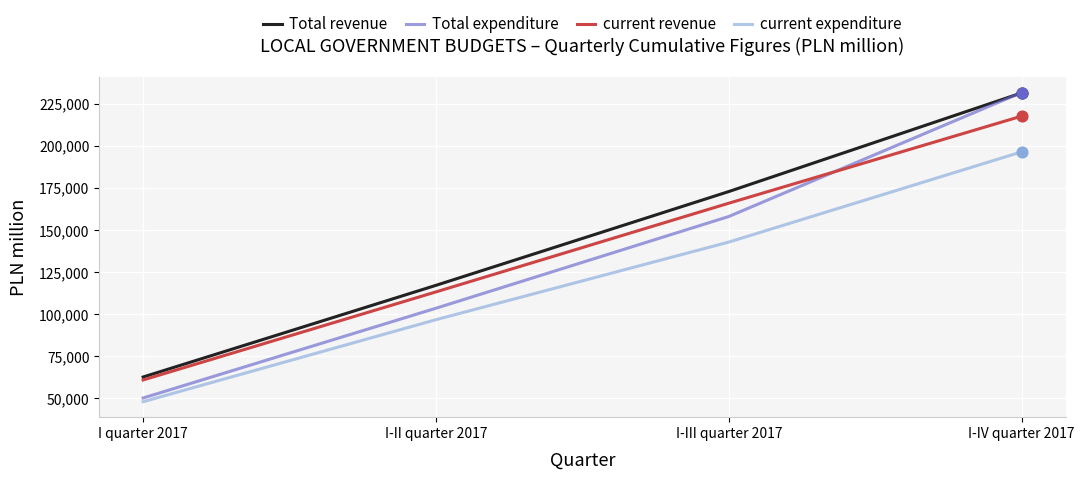

What are all the series names shown in the legend?

Total revenue, Total expenditure, current revenue, current expenditure